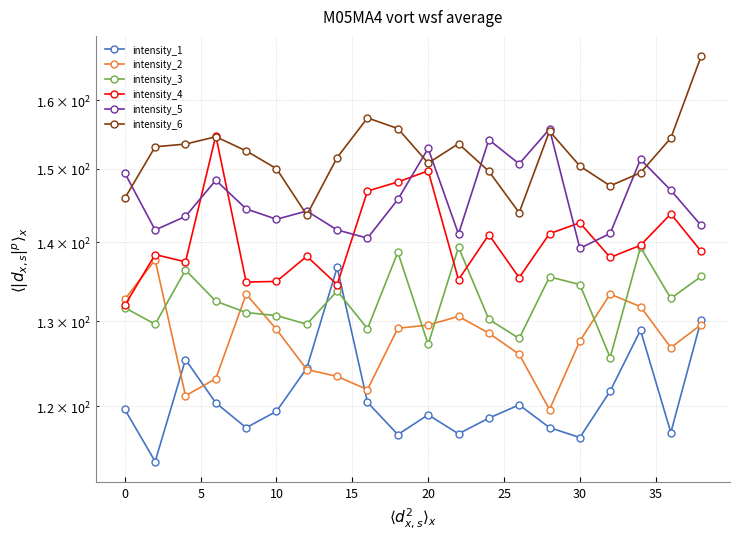

Rank the series by their maximum value, from lowest to highest.

intensity_1, intensity_2, intensity_3, intensity_4, intensity_5, intensity_6